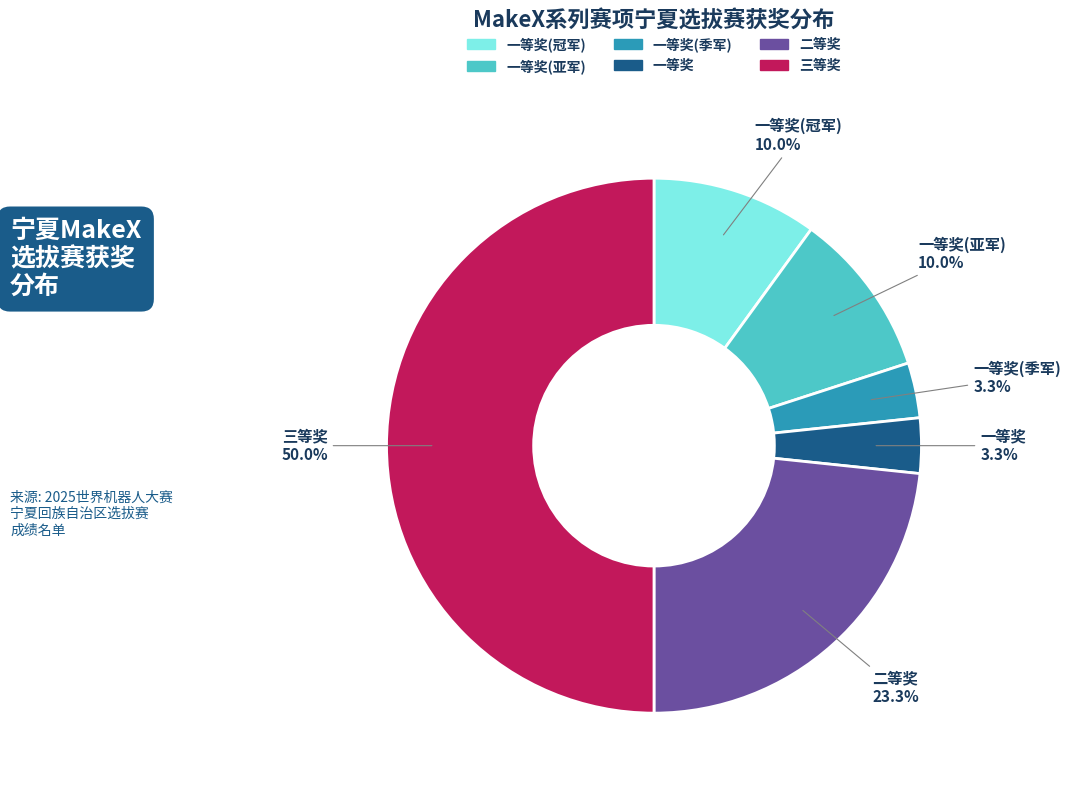

Which category has the biggest portion of the pie?

三等奖